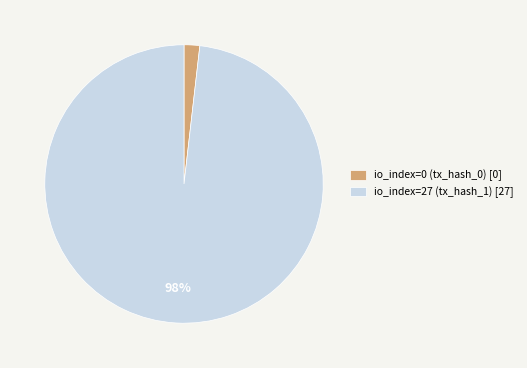

Count the number of slices in the pie.

2